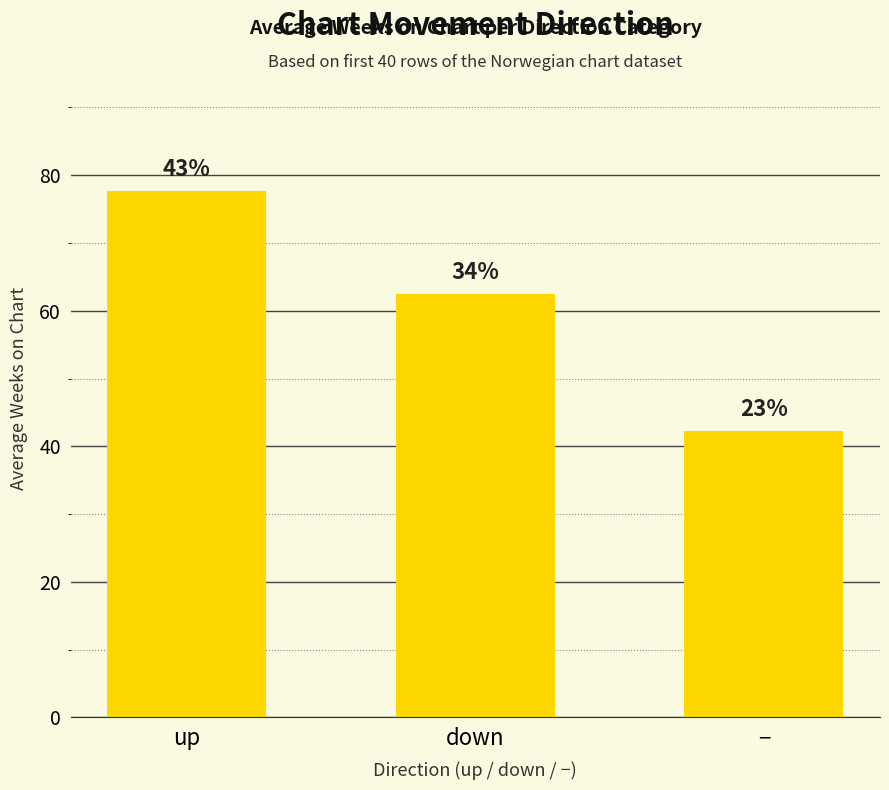

Are the bars grouped side by side (vs. stacked)?

No